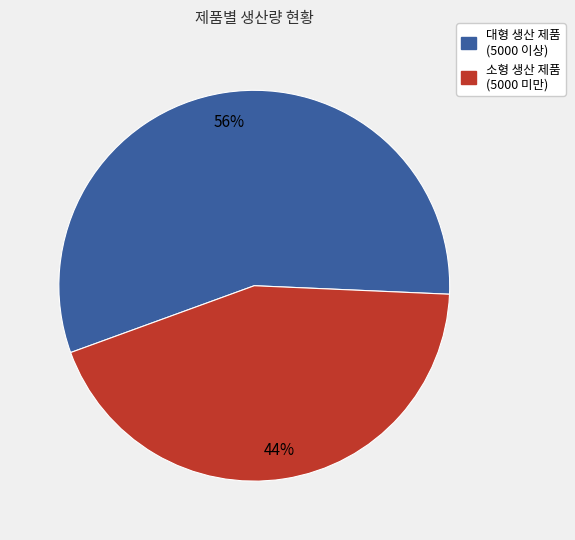

To the nearest percent, what is the average slice percentage?

50%